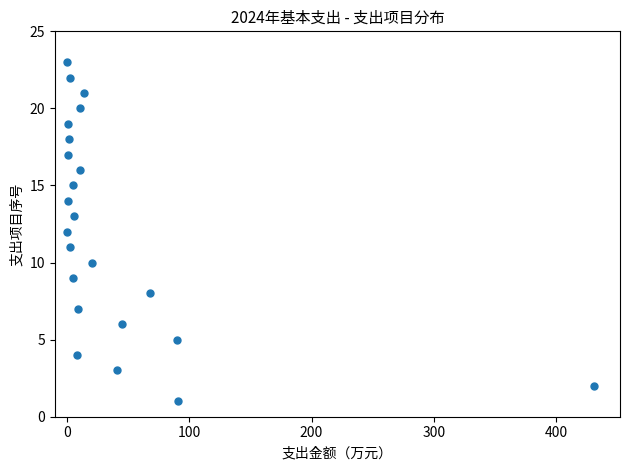

What is the range of Y values (max minus min)?

22